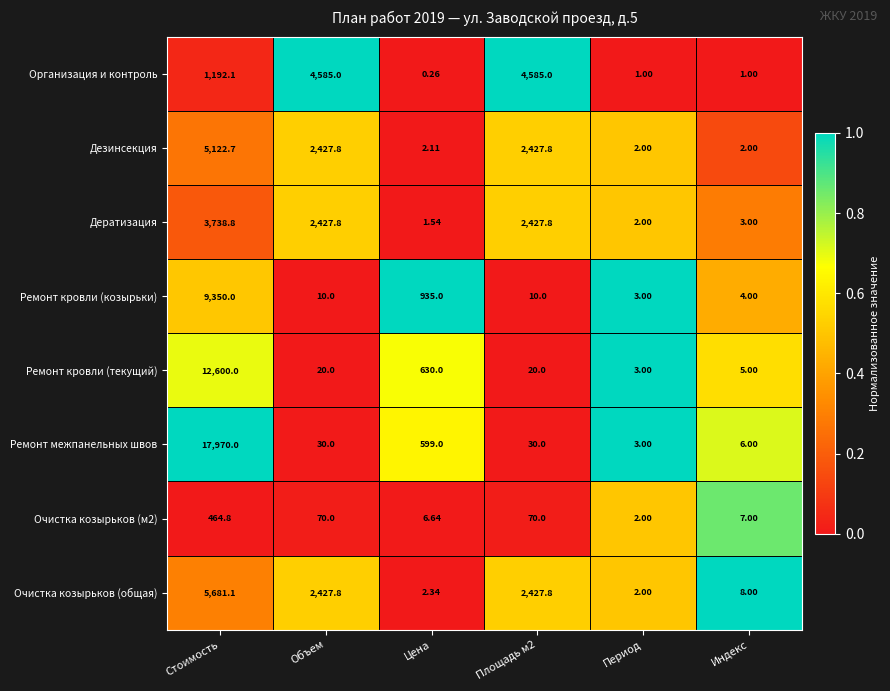

At which label does Очистка козырьков (общая) reach its minimum?

Период